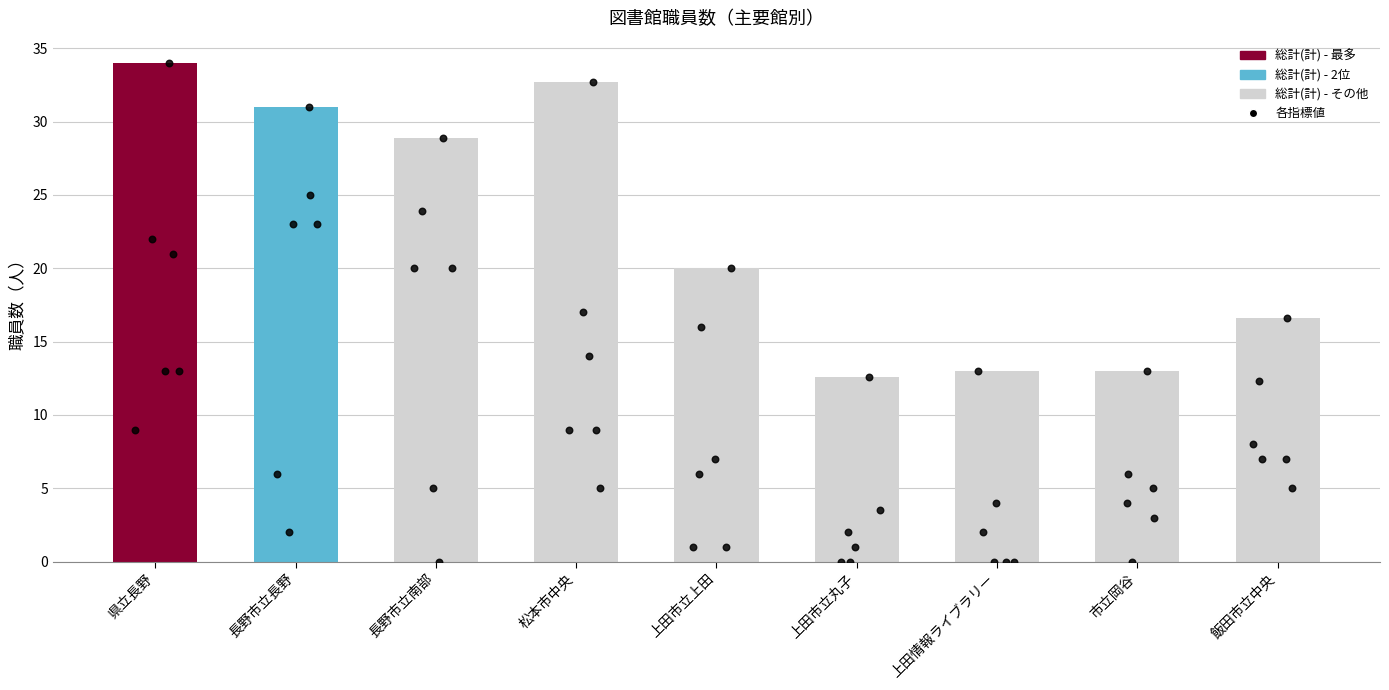

Which series has the largest total across all categories?

総計(計)